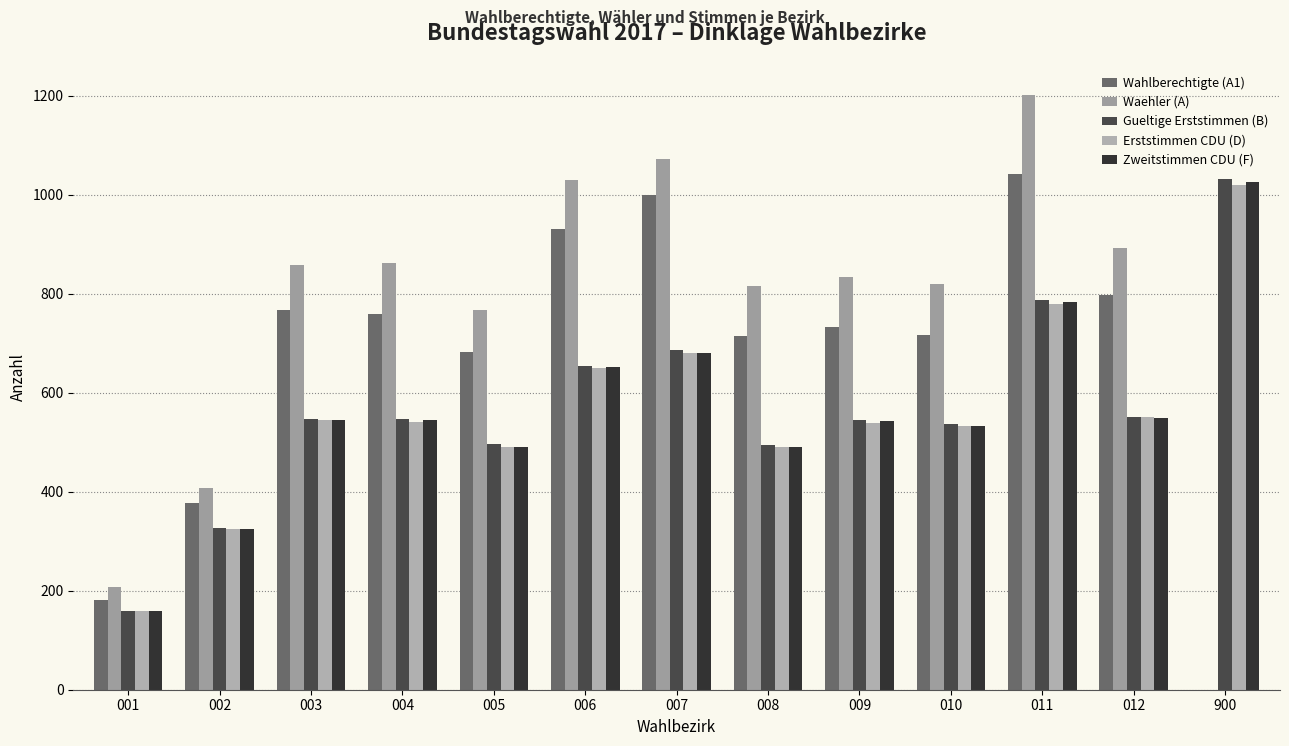

What are all the series names shown in the legend?

Wahlberechtigte (A1), Waehler (A), Gueltige Erststimmen (B), Erststimmen CDU (D), Zweitstimmen CDU (F)